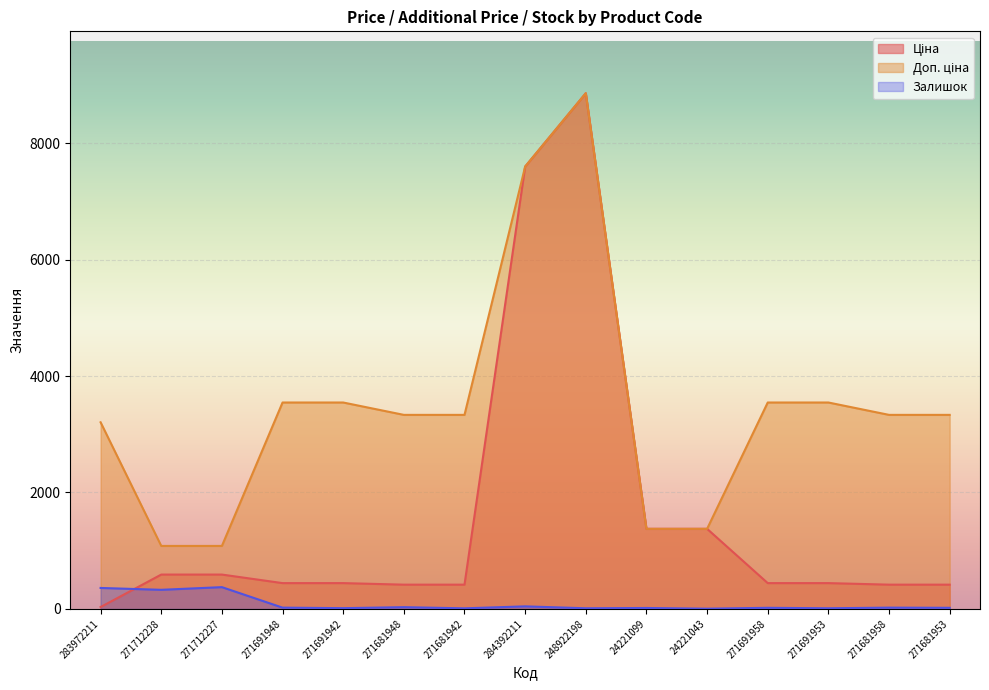

At which label does Доп. ціна reach its peak?

248922198